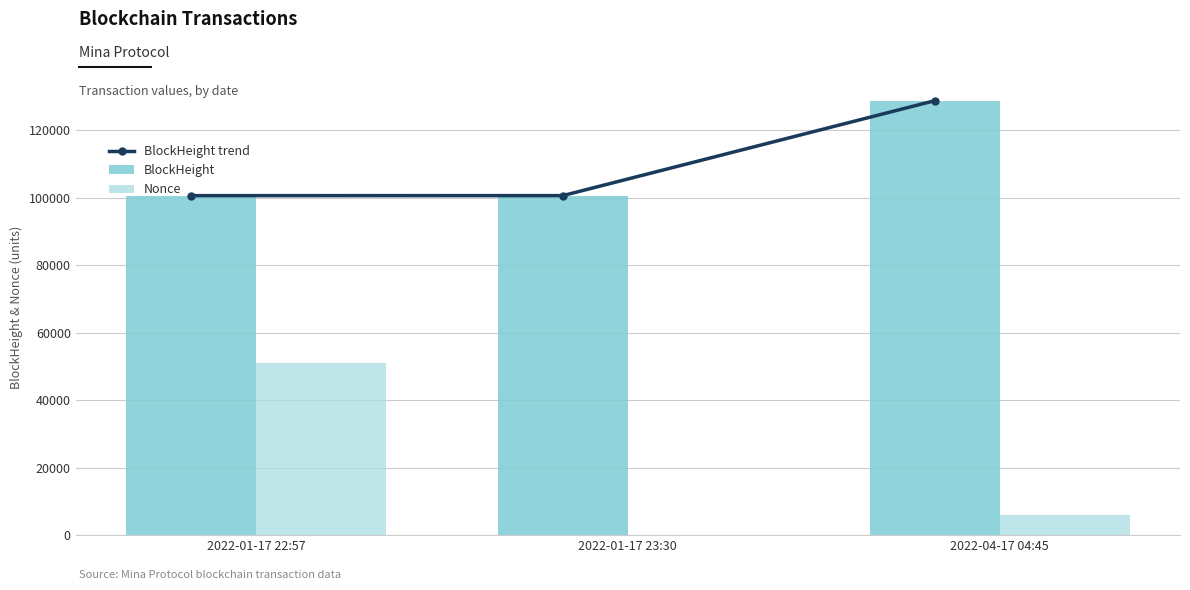

Reading left to right, extract all data points from this chart.

BlockHeight trend: 100650	100657	128792
BlockHeight: 100650	100657	128792
Nonce: 50985	0	5898